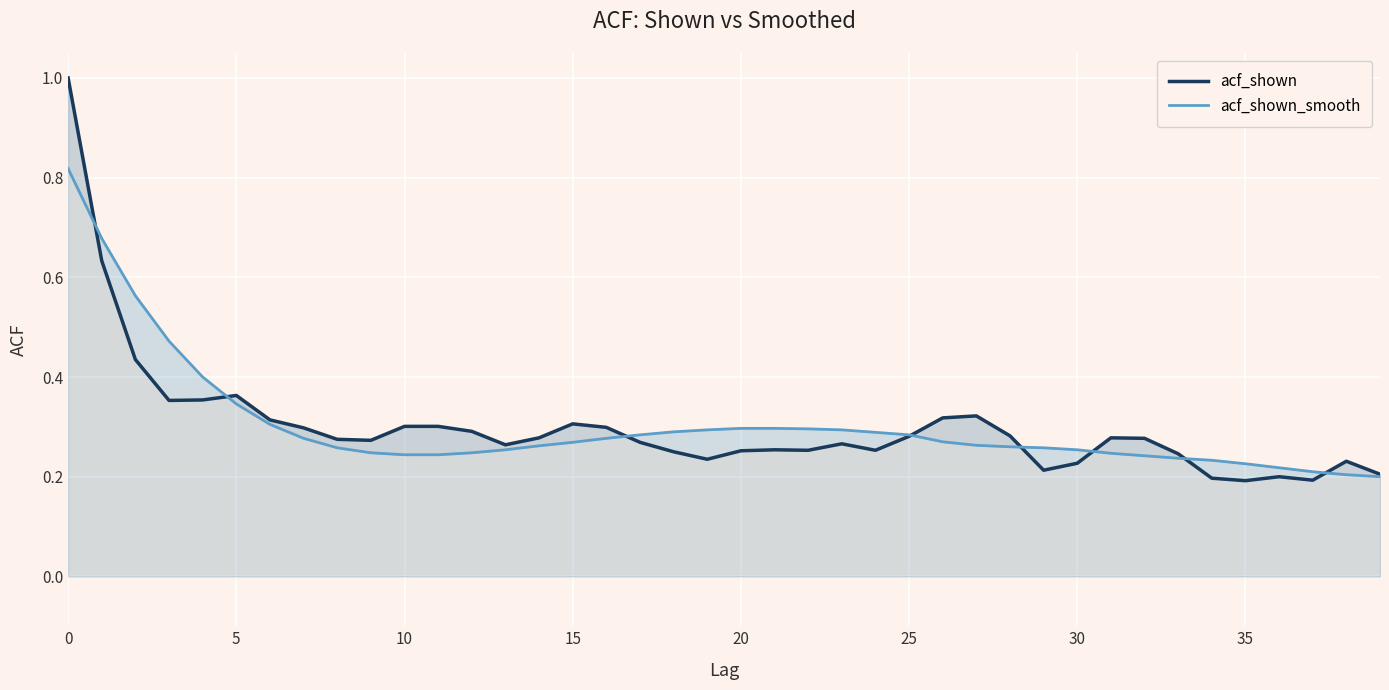

Count the number of data series in this chart.

2